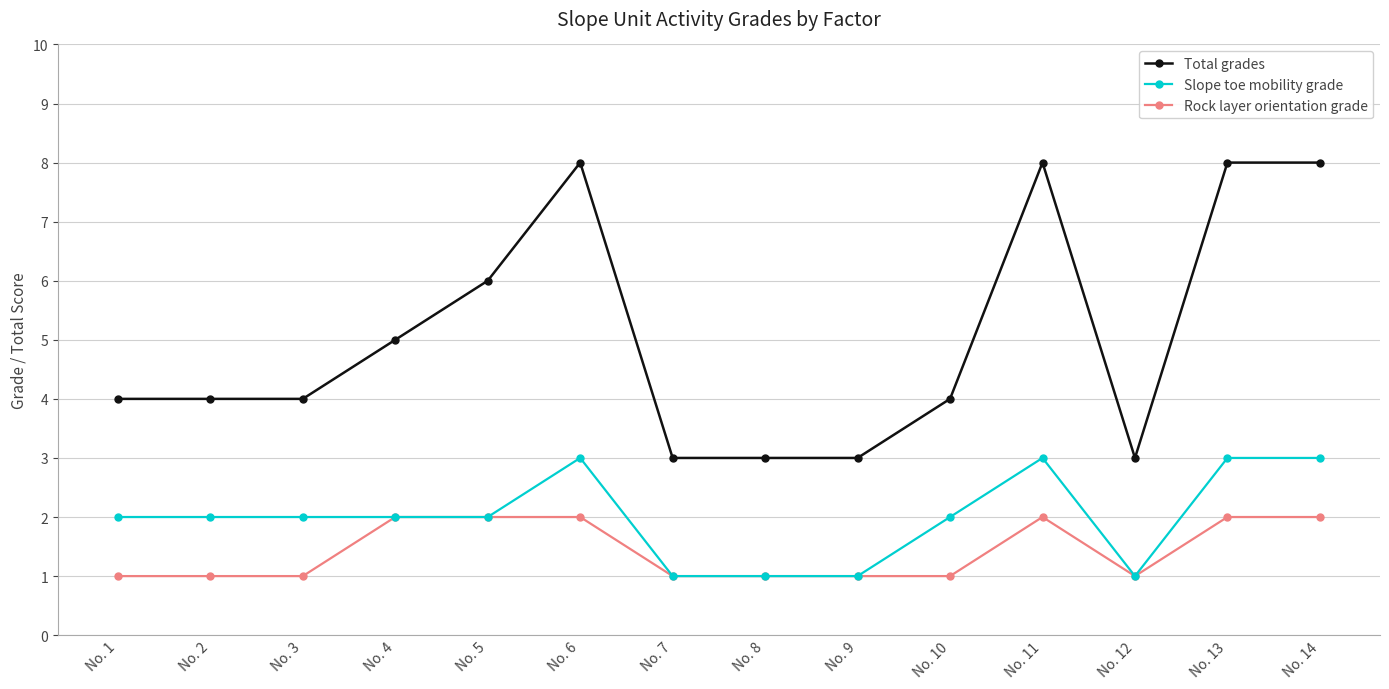

What is the maximum value for Total grades?

8